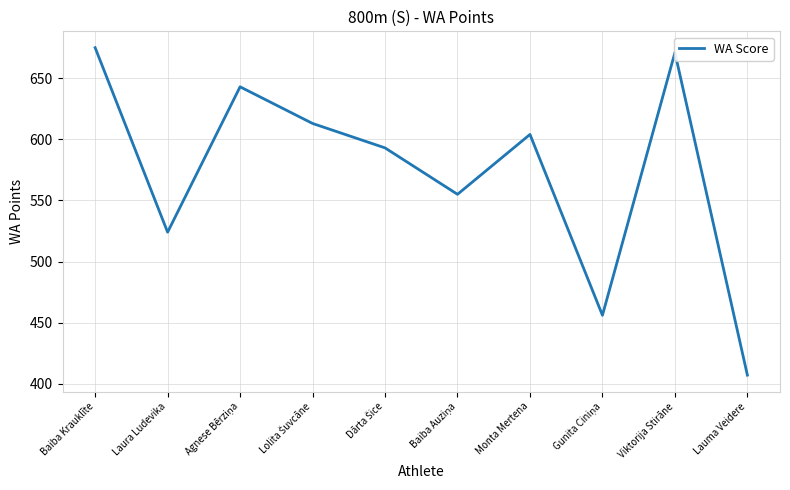

What is the difference between the maximum and minimum values?

268